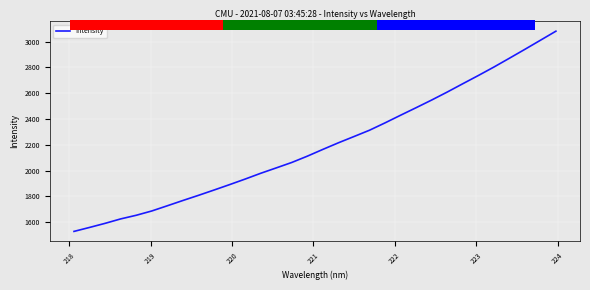

How many distinct data groups are displayed?

1